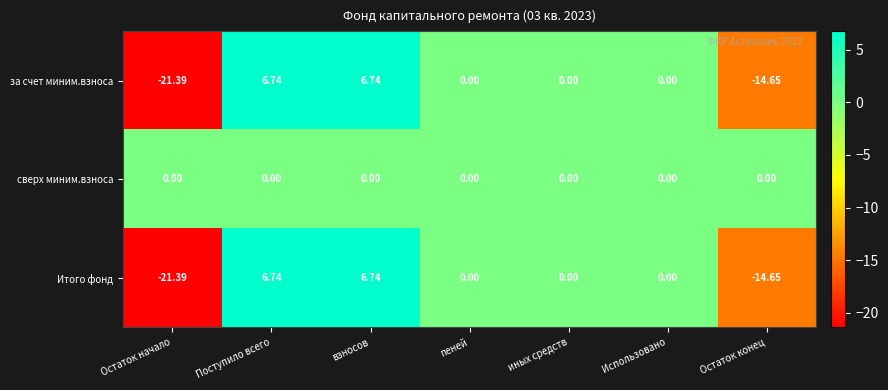

Which label corresponds to the smallest value in the chart?

Остаток начало